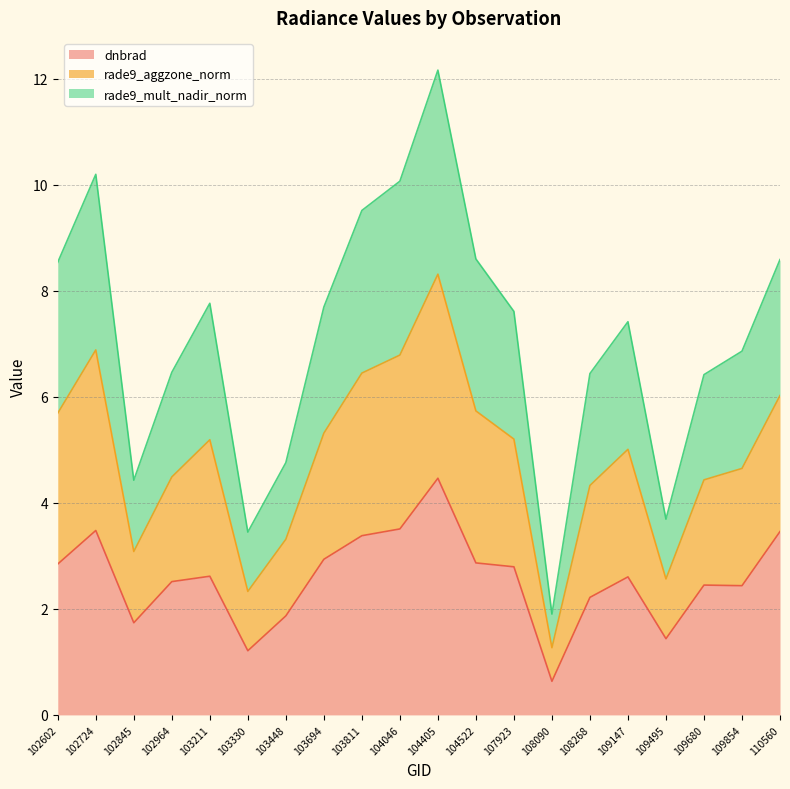

What is the approximate value of dnbrad at 109147?

2.6